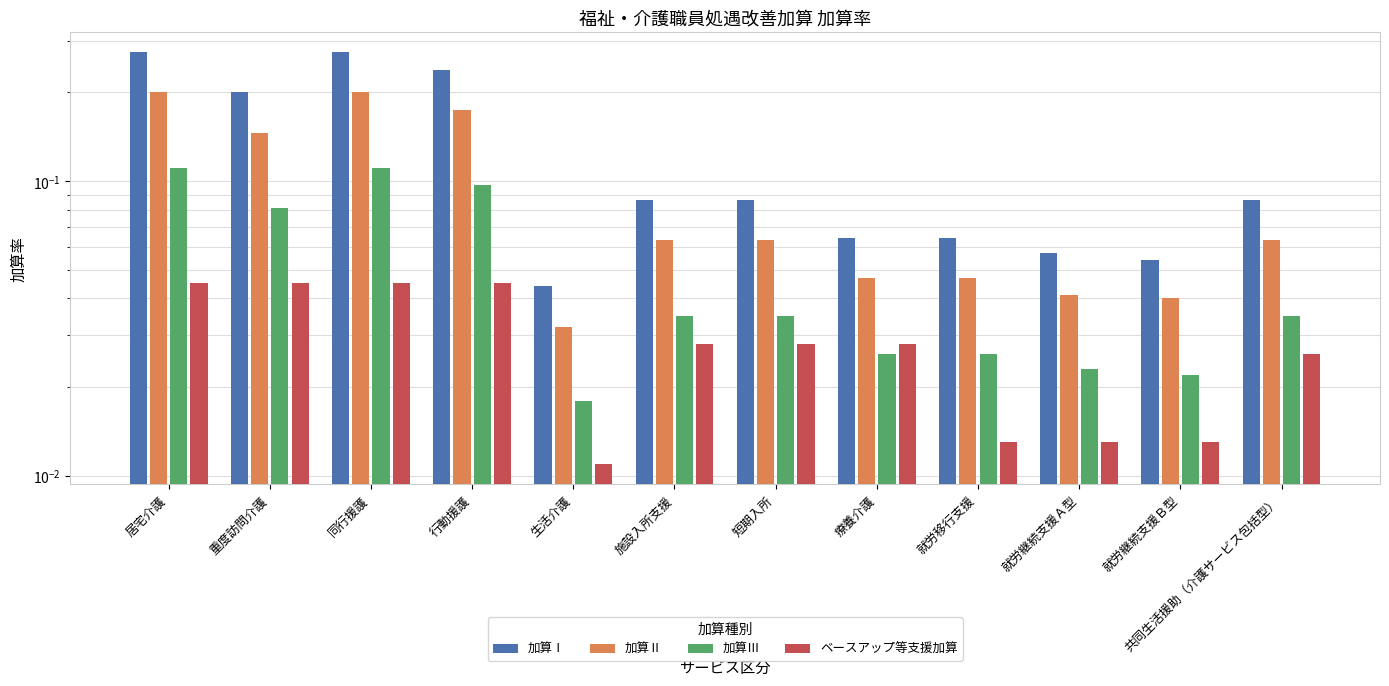

Which series has the widest spread of values?

加算Ⅰ